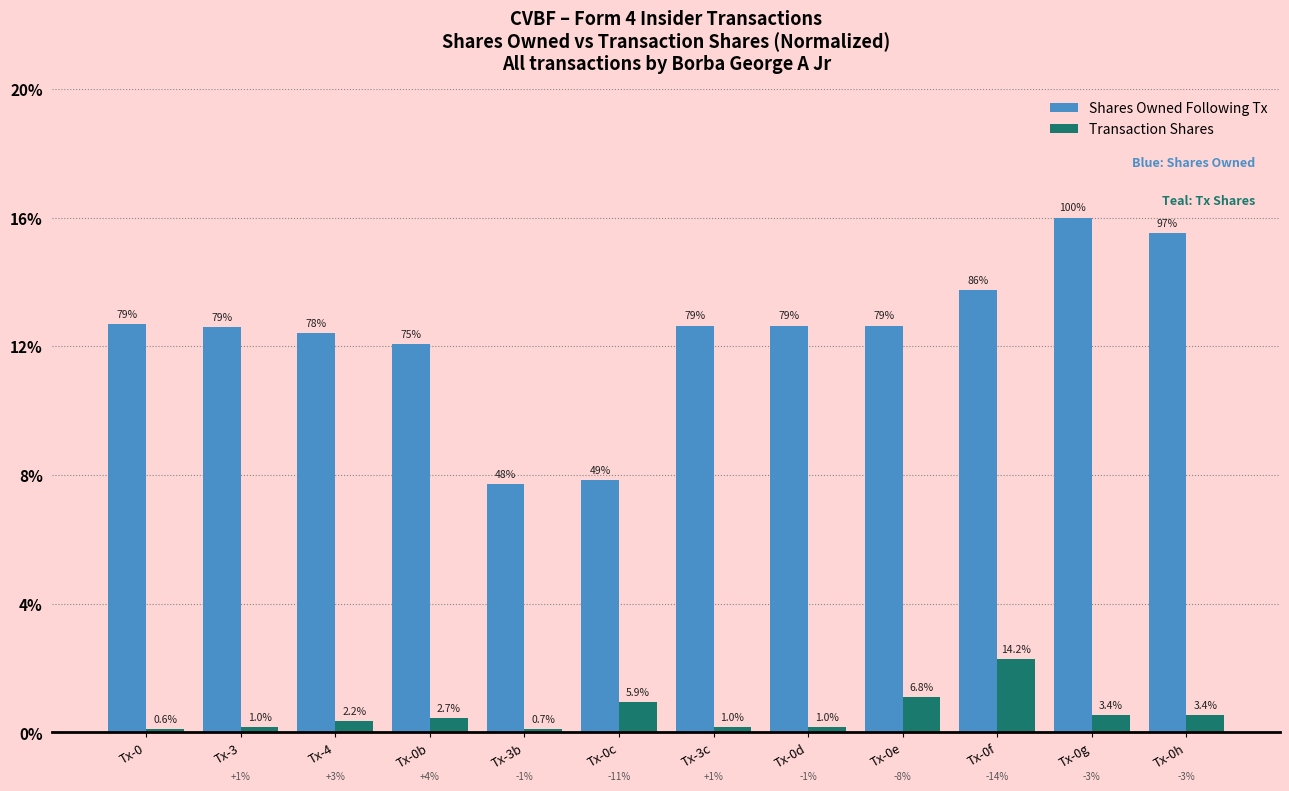

Reading left to right, transcribe all the data shown in this chart.

Shares Owned Following Tx: 12.7	12.6	12.4	12.1	7.7	7.8	12.6	12.6	12.6	13.7	16.0	15.5
Transaction Shares: 0.1	0.2	0.4	0.4	0.1	1.0	0.2	0.2	1.1	2.3	0.5	0.5